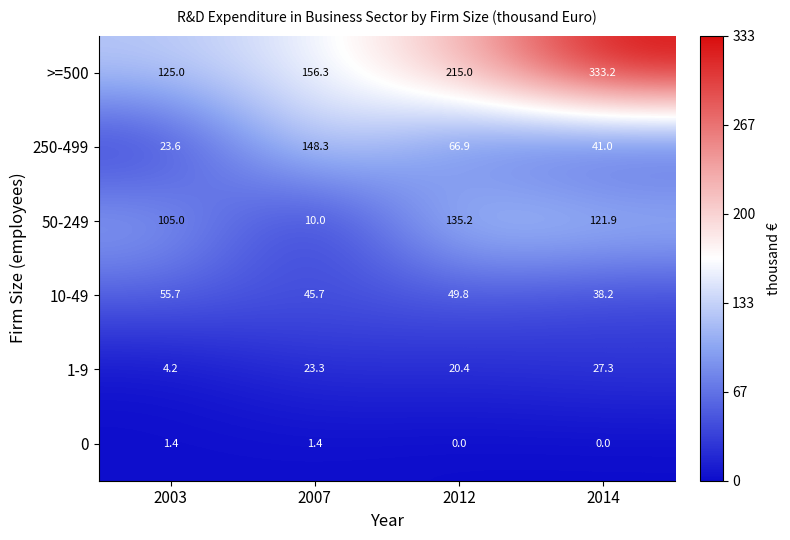

What is the sum of all 50-249 values?

372.1